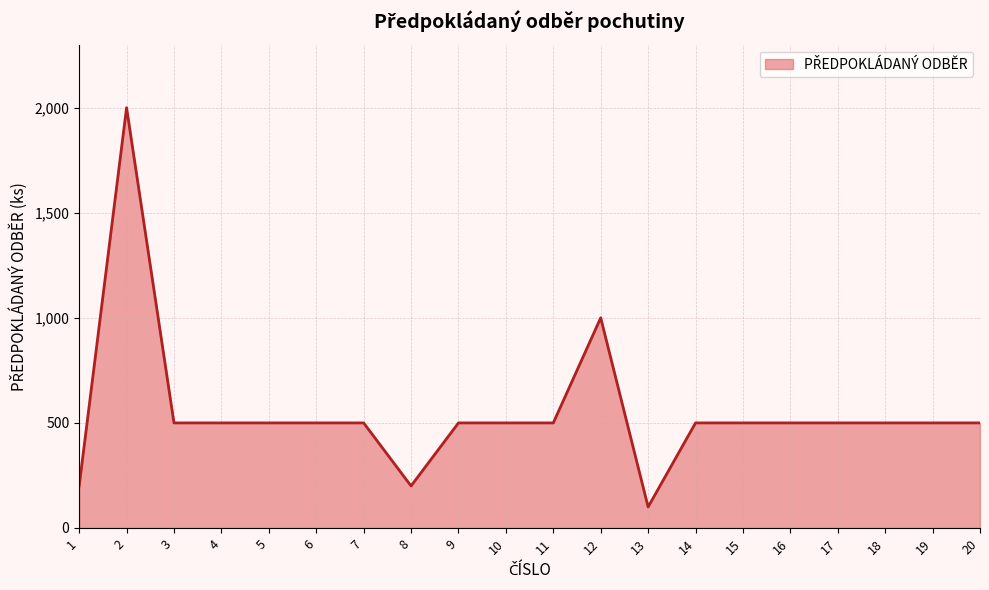

What is the maximum value shown in the chart?

2000